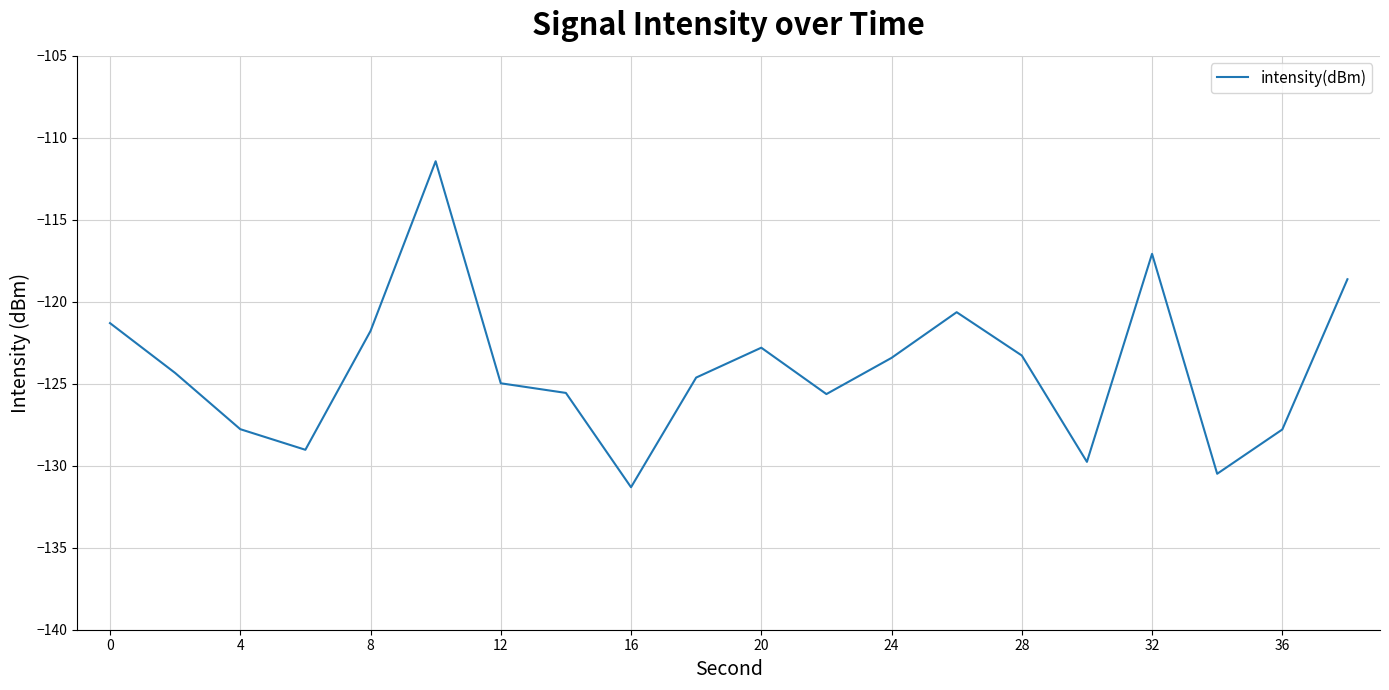

What is the difference between the maximum and minimum values?

19.9